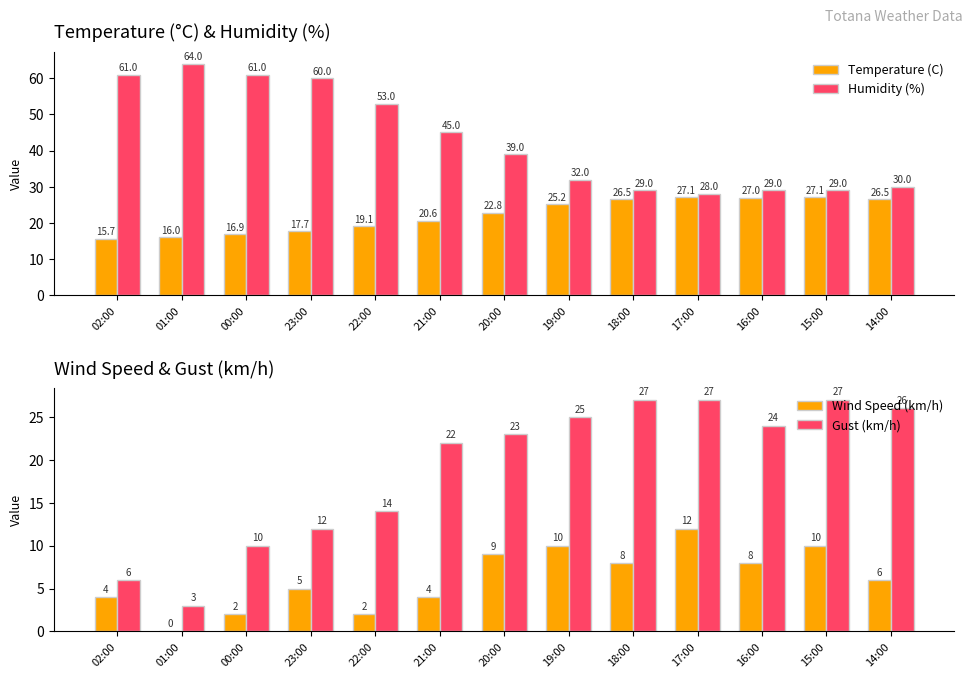

Is the value of Wind Speed (km/h) at 21:00 greater than the value of Humidity (%) at 15:00?

No